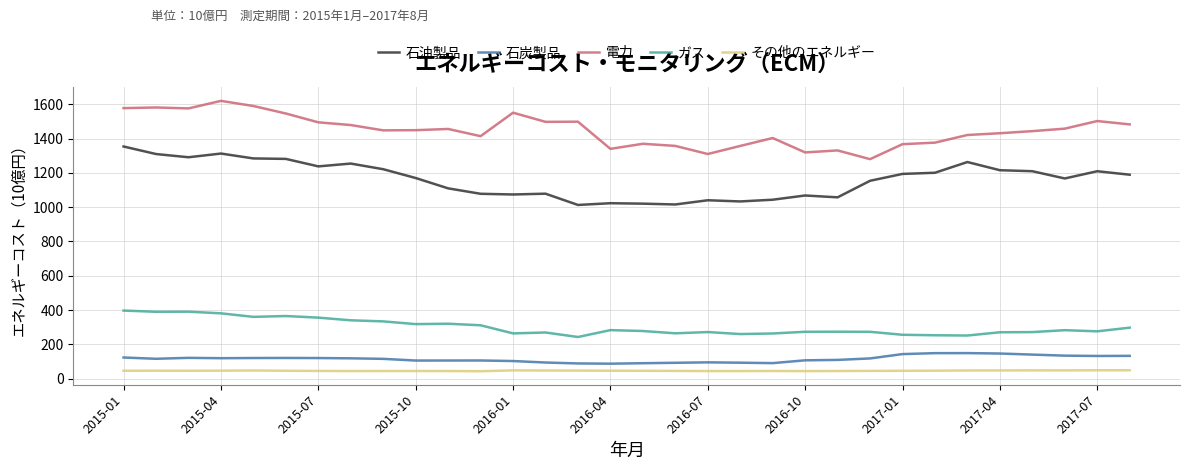

Rank the series by their maximum value, from lowest to highest.

その他のエネルギー, 石炭製品, ガス, 石油製品, 電力